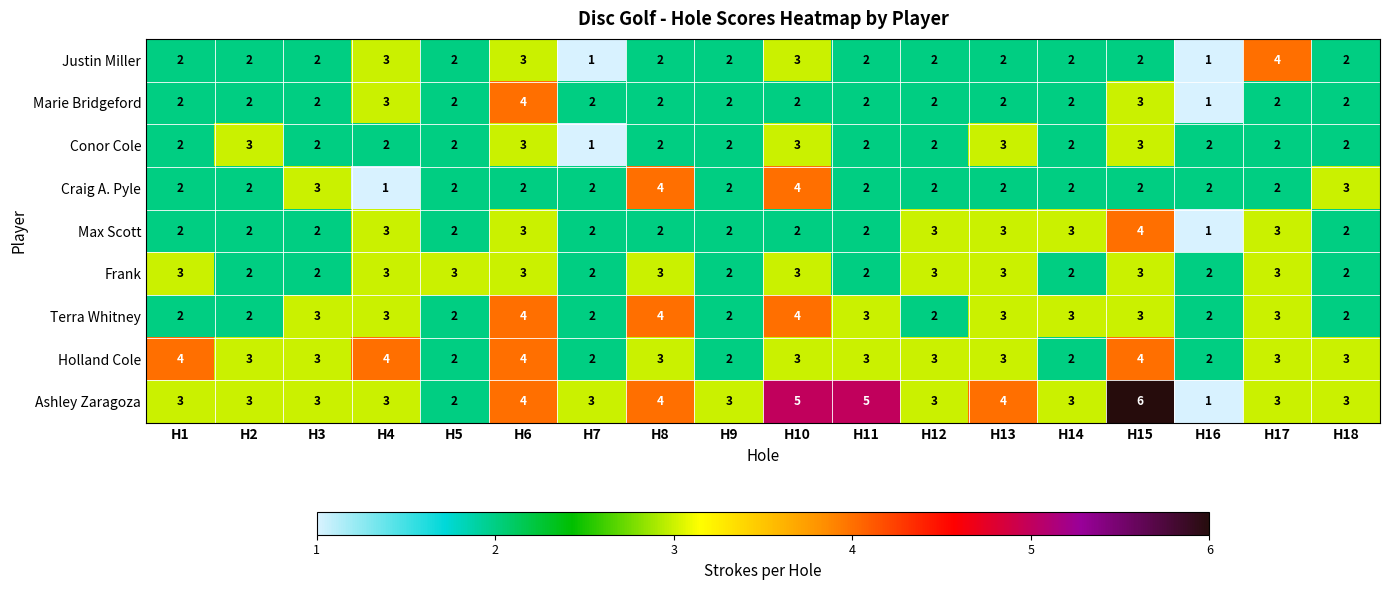

Which series has the largest total across all categories?

Ashley Zaragoza